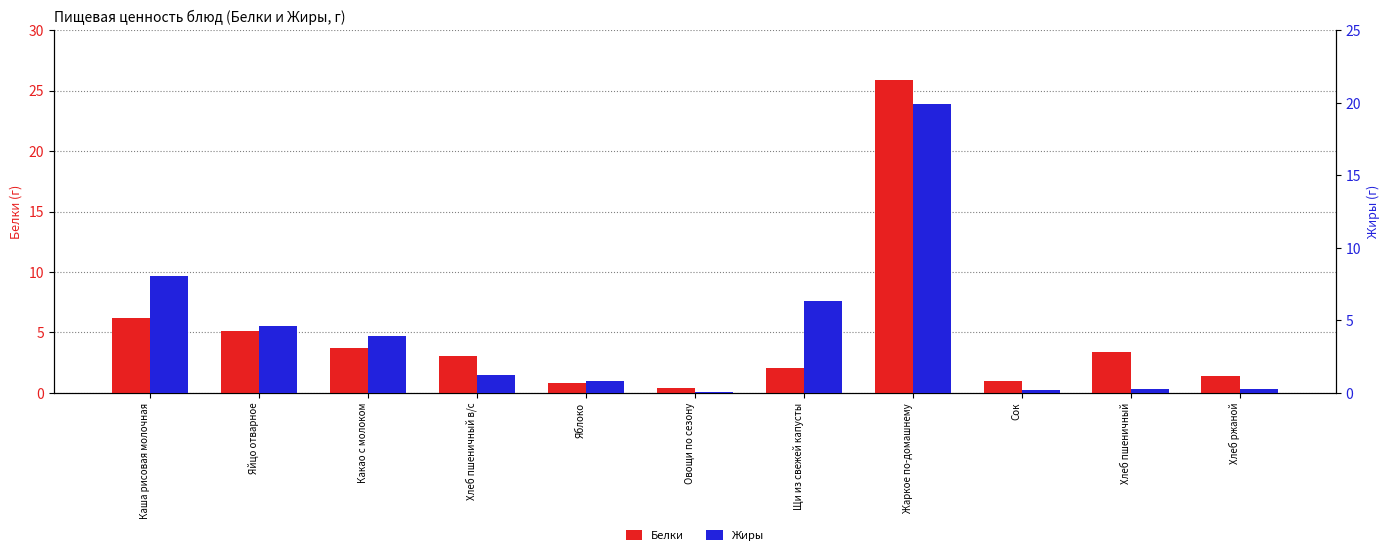

The value of Белки at Жаркое по-домашнему is 25.9. True or false?

True